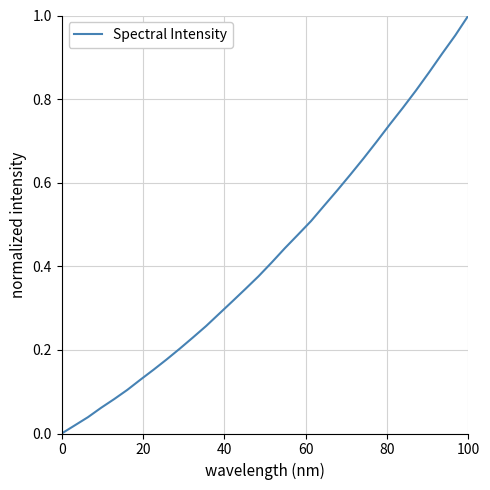

Is this an area chart (filled region under the line)?

No